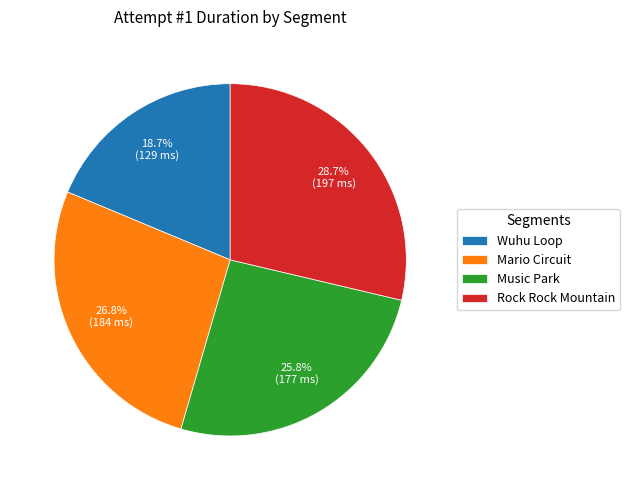

To the nearest percent, what percentage of the pie is Rock Rock Mountain?

29%